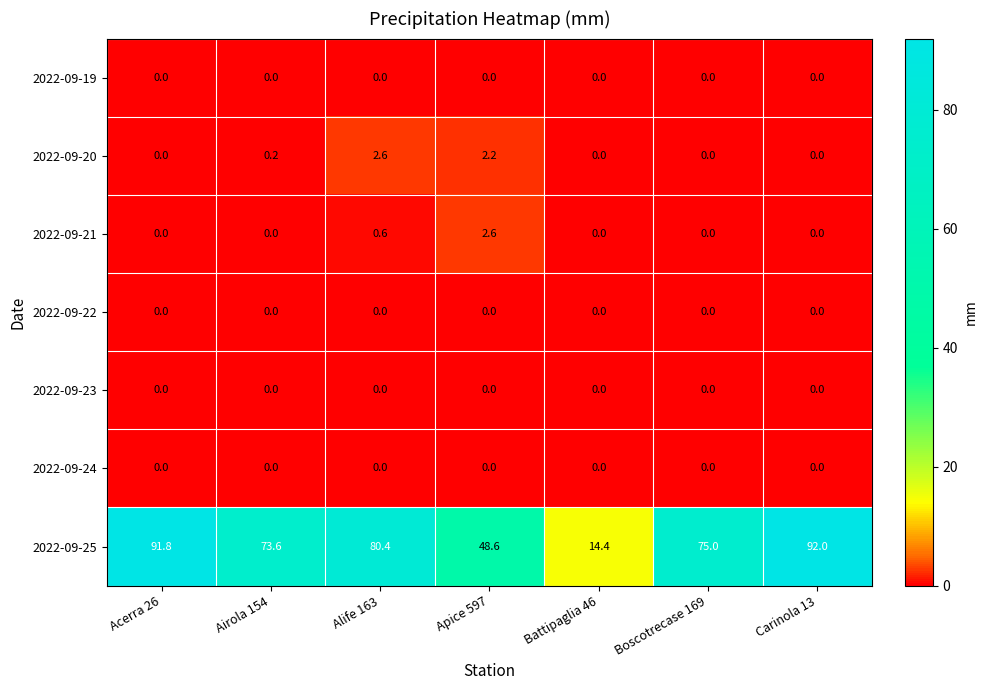

What is the difference between the maximum and minimum values in the 2022-09-21 series?

2.6